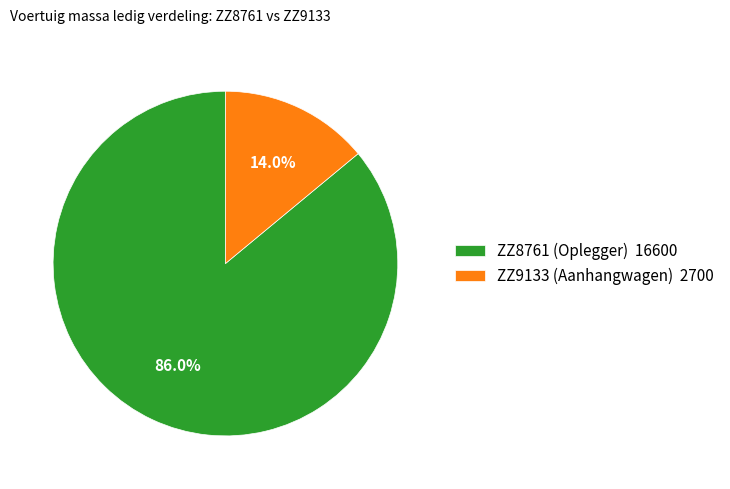

To the nearest percent, what is the combined percentage of ZZ9133 (Aanhangwagen) and ZZ8761 (Oplegger)?

100%